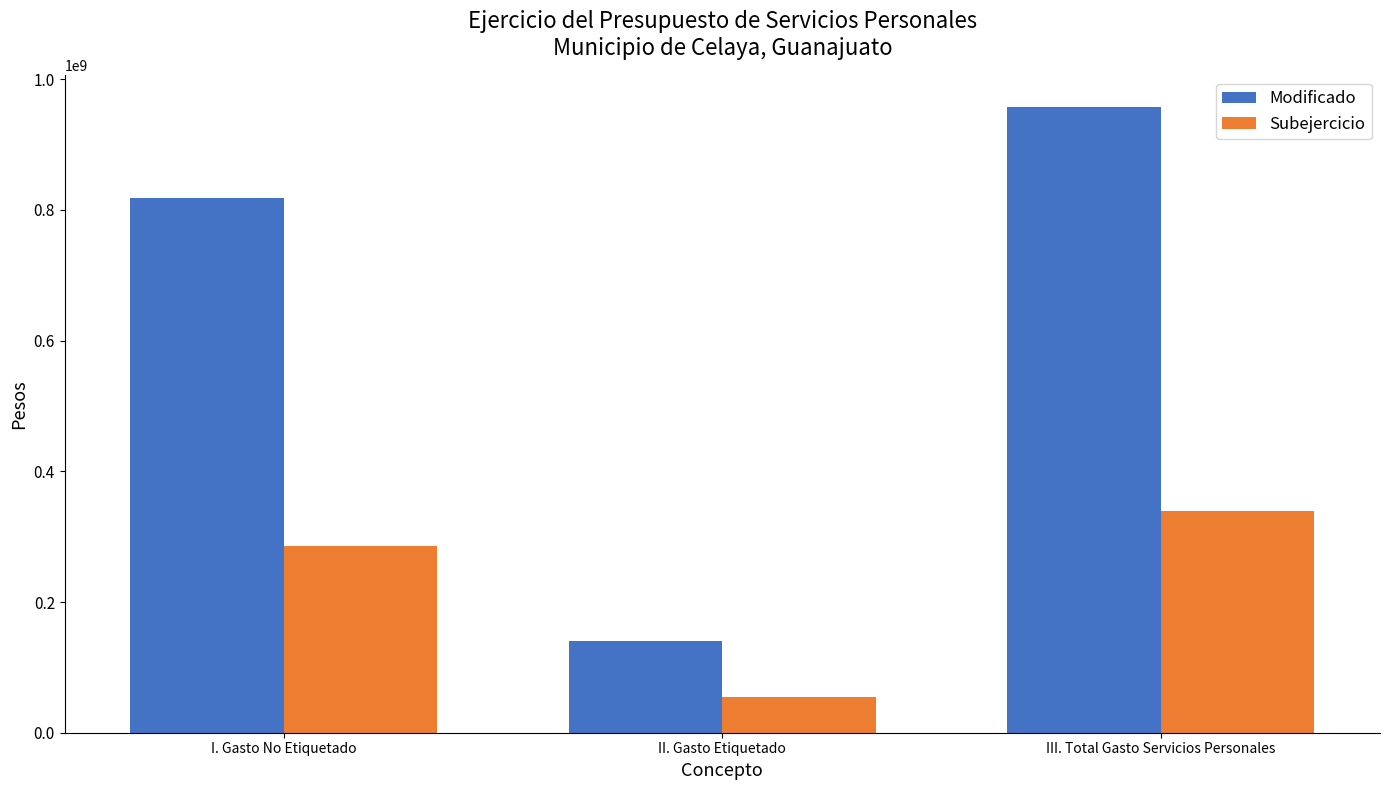

What is the difference between the Subejercicio values at II. Gasto Etiquetado and I. Gasto No Etiquetado?

231155342.9